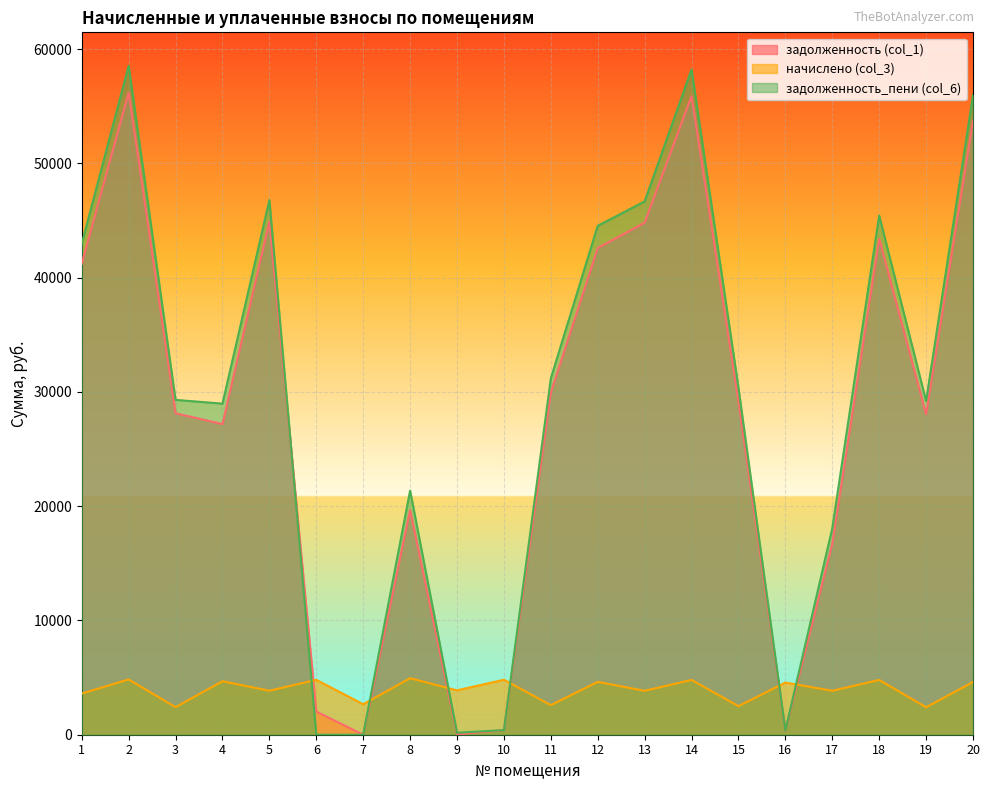

The value of задолженность (col_1) at 6 is 2024.8. True or false?

True